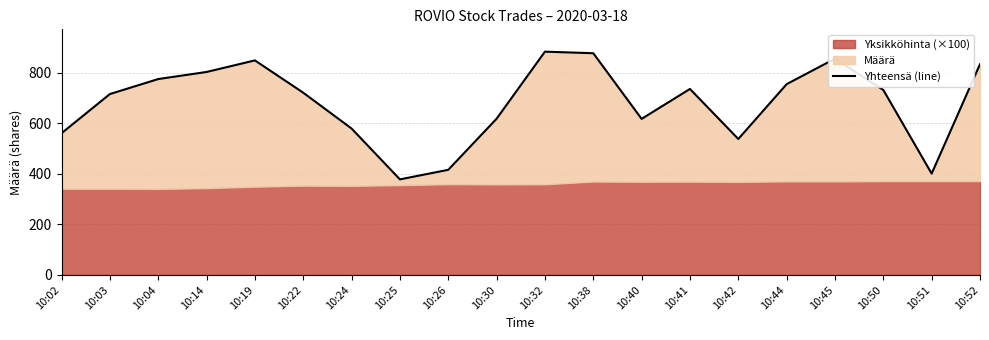

What is the change in value from 10:02 to 10:19?

+288.2